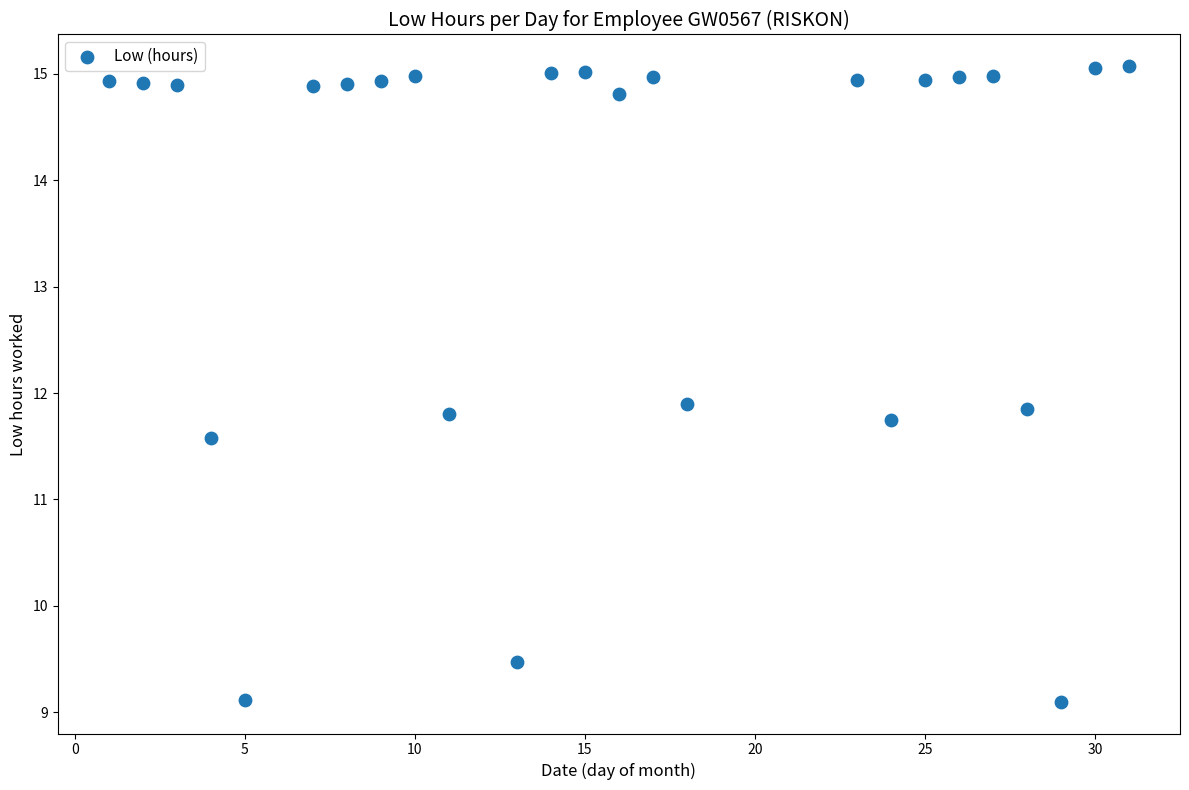

What is the range of Y values (max minus min)?

6.0